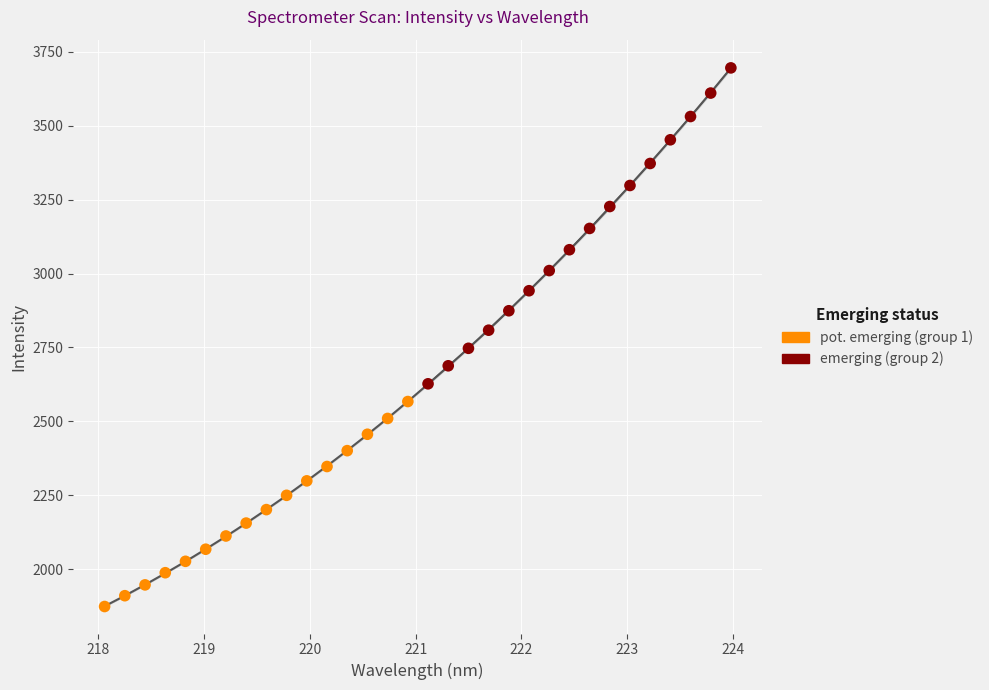

What are all the series names shown in the legend?

pot. emerging (group 1), emerging (group 2)